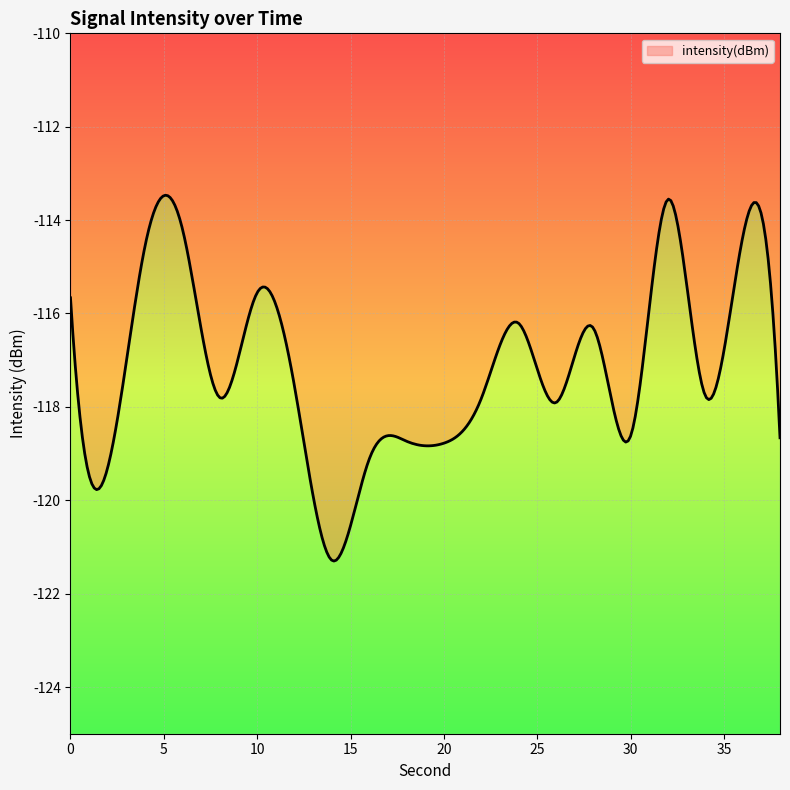

At which category does the data reach its first local valley?

2